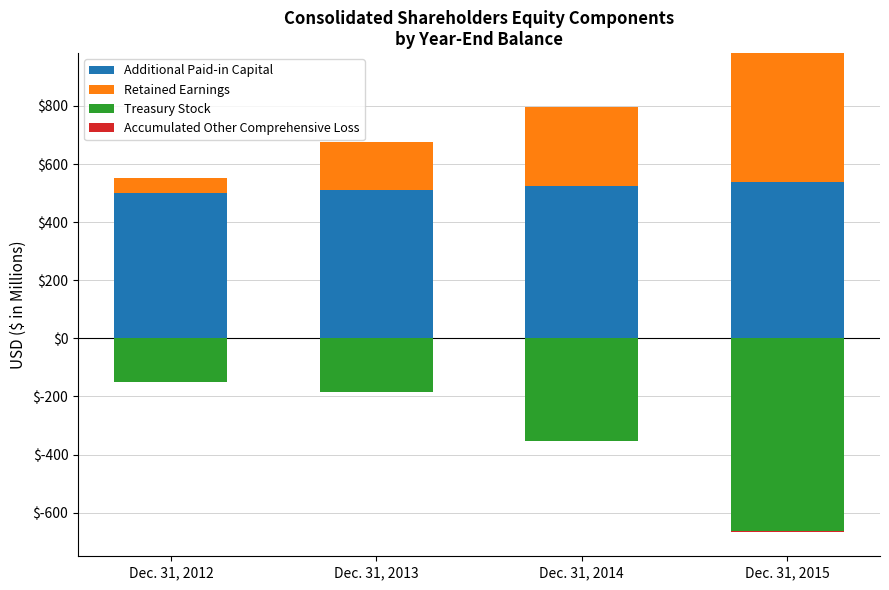

Which category has the lowest value in the Retained Earnings series?

Dec. 31, 2012